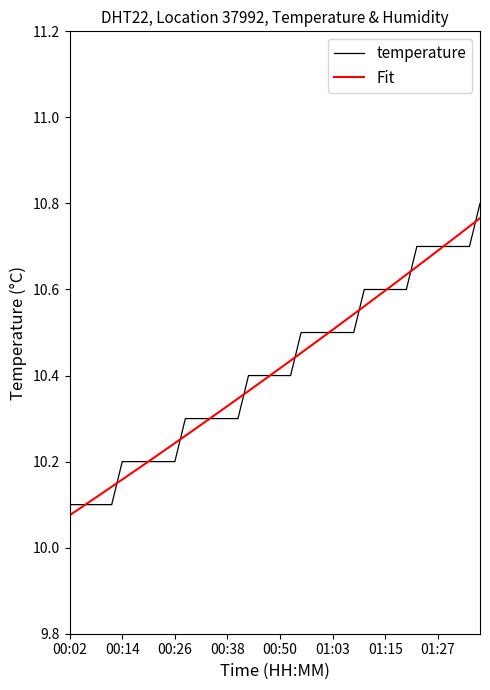

True or false: Fit has more than 1 points higher than both neighbors.

False